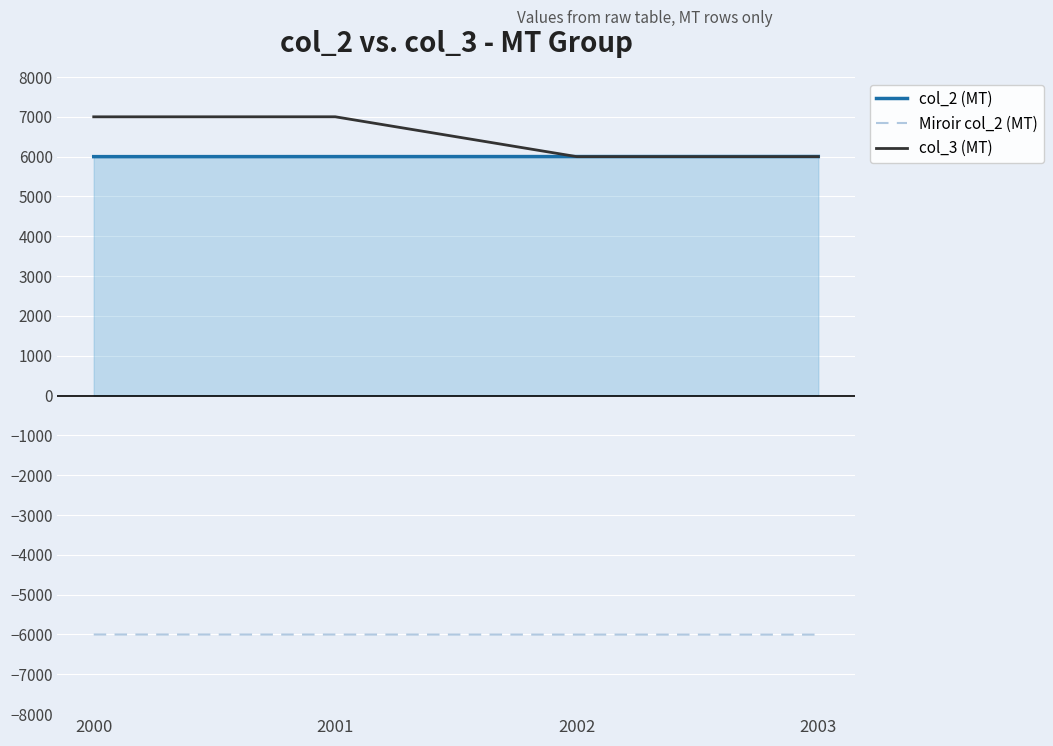

True or false: Miroir col_2 (MT) and col_3 (MT) cross at least once.

False